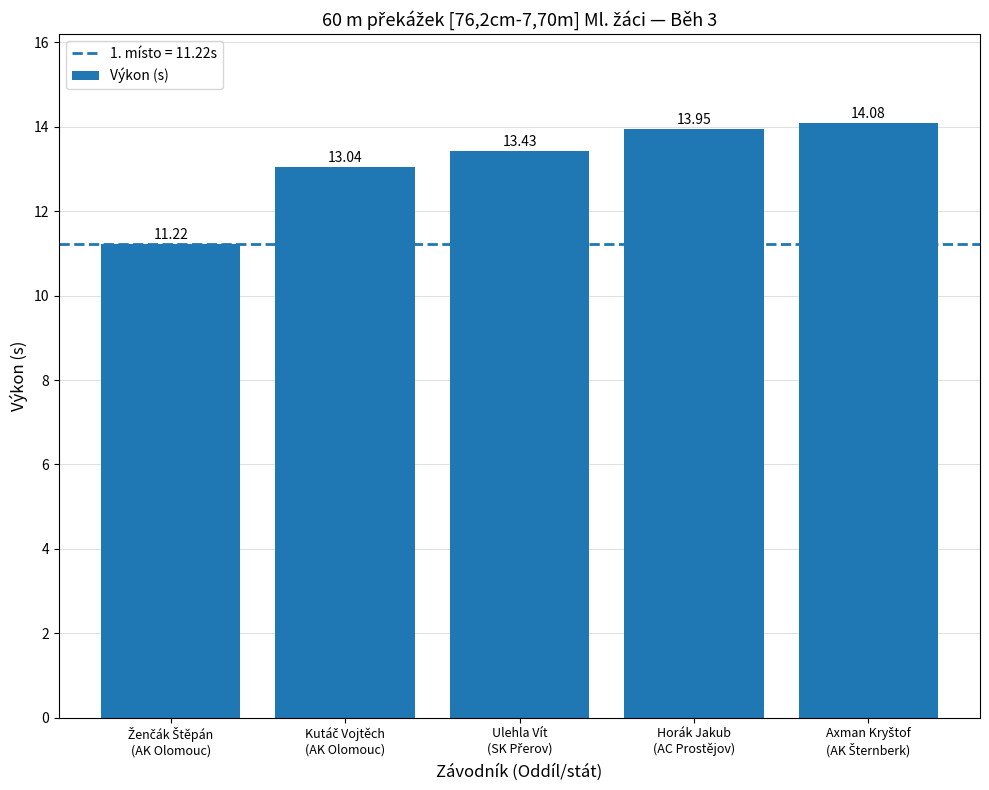

What is the maximum value shown in the chart?

14.1